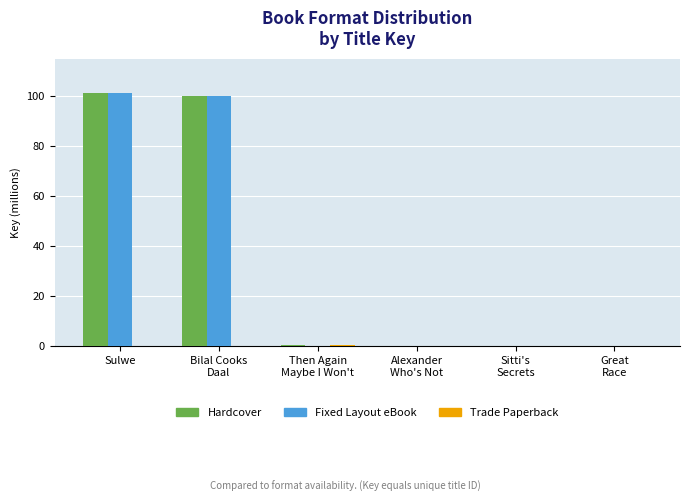

Are the bars grouped side by side (vs. stacked)?

Yes